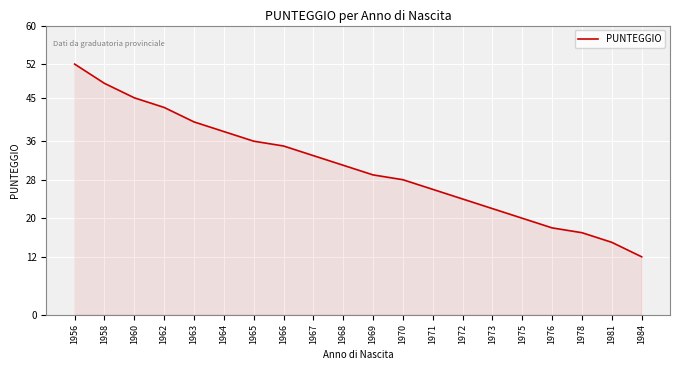

List the labels in order of value, smallest first.

1984, 1981, 1978, 1976, 1975, 1973, 1972, 1971, 1970, 1969, 1968, 1967, 1966, 1965, 1964, 1963, 1962, 1960, 1958, 1956